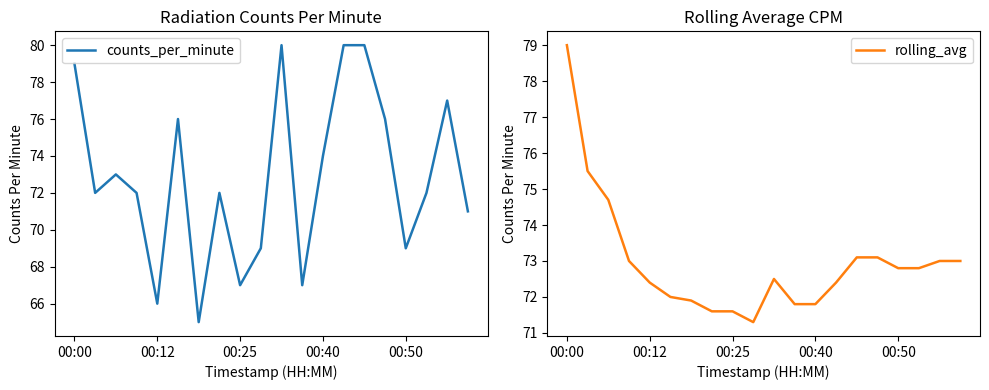

In rolling_avg, how many points are higher than both neighbors (excluding endpoints)?

1